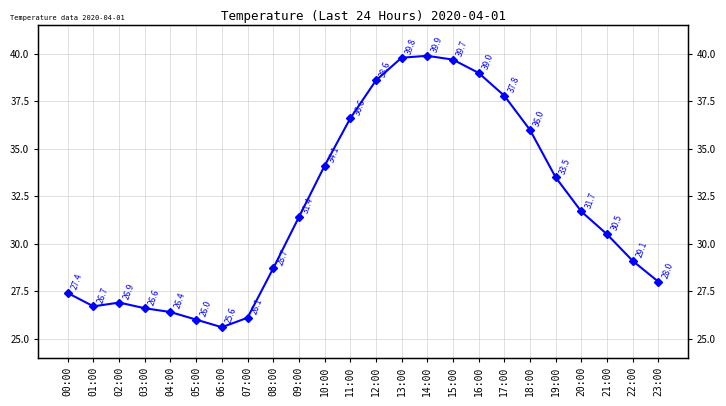

What is the smallest value displayed?

25.6